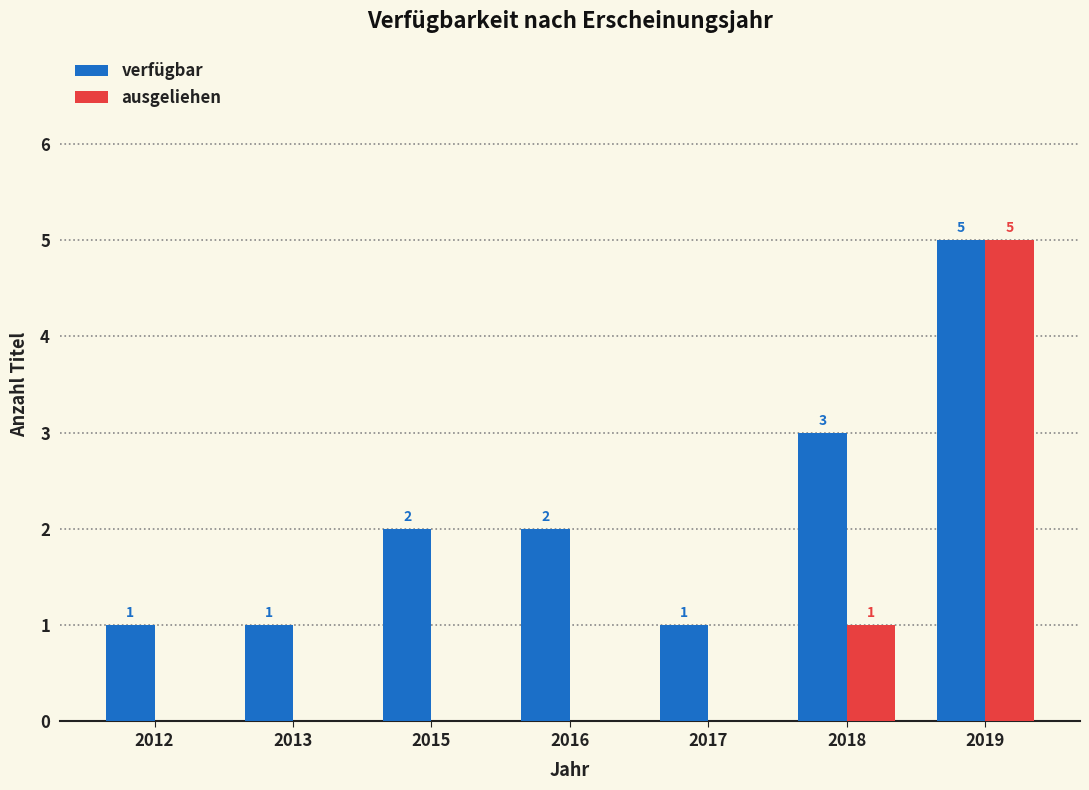

Which series has the largest total across all categories?

verfügbar